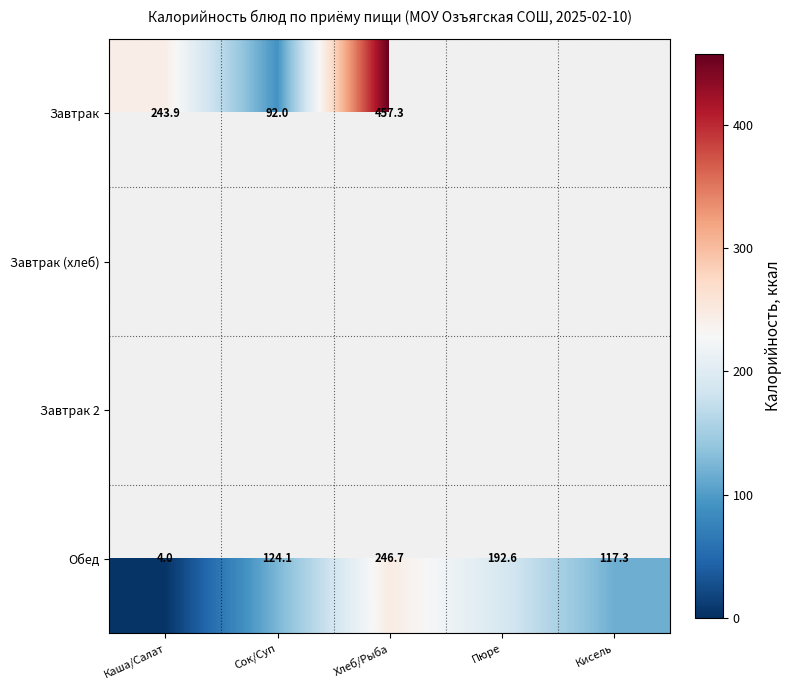

What is the difference between the maximum and minimum values in the Обед series?

242.7